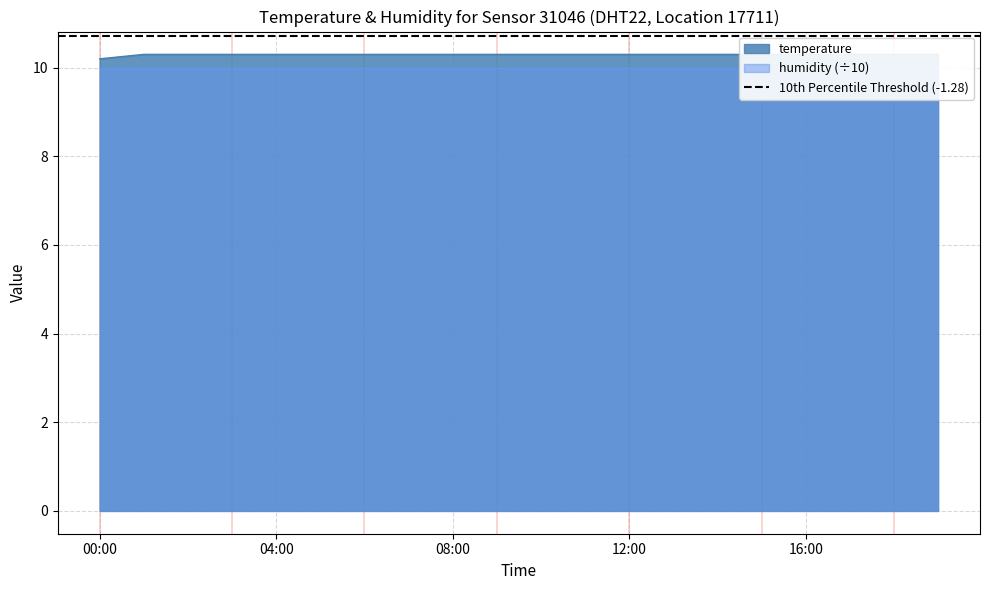

Which has a higher value, 14:00 or 16:00?

14:00